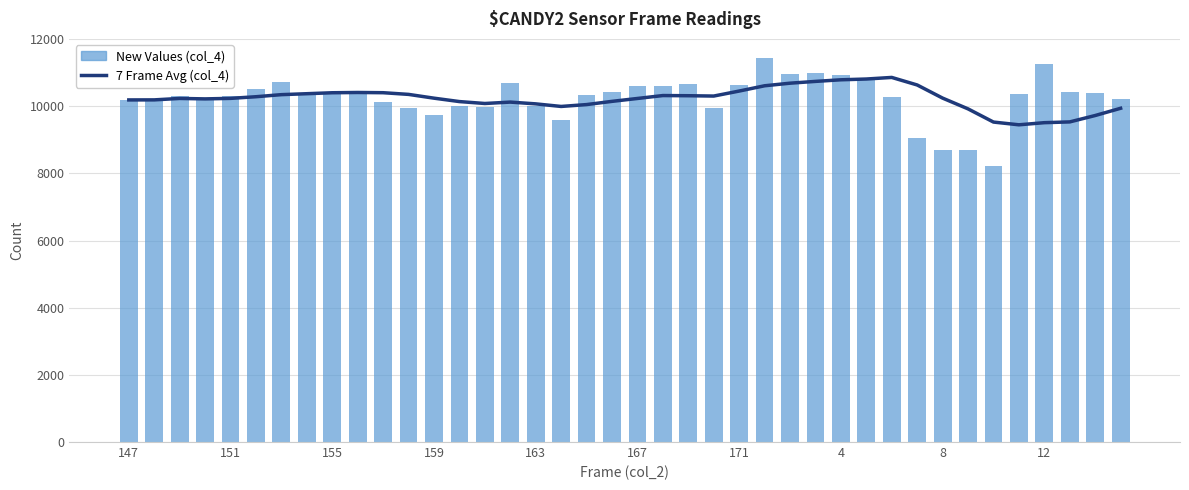

What is the value of the 7 Frame Avg (col_4) bar at the 16th from the left?

10123.4